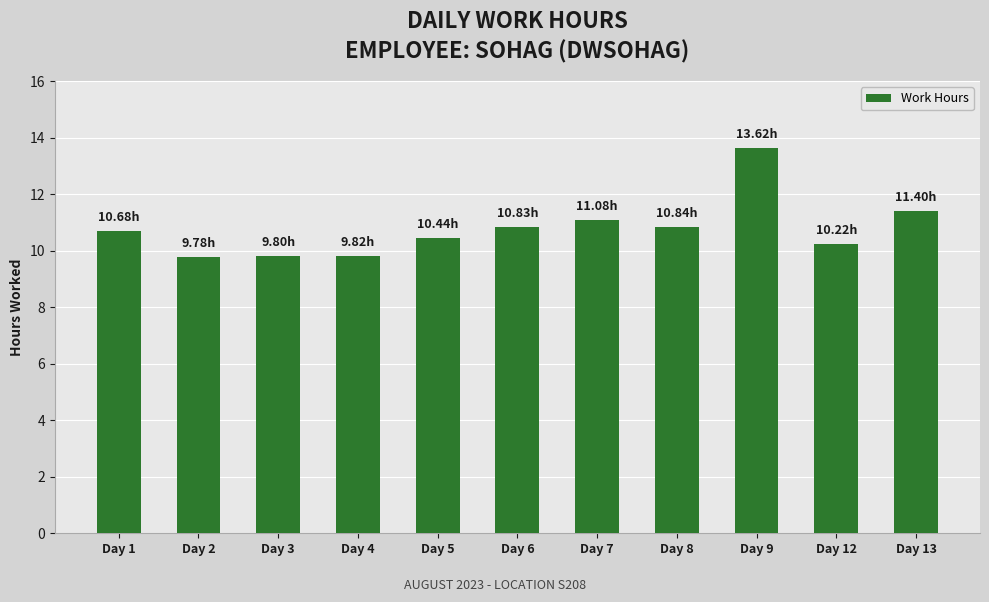

What is the difference between the maximum and minimum values?

3.8